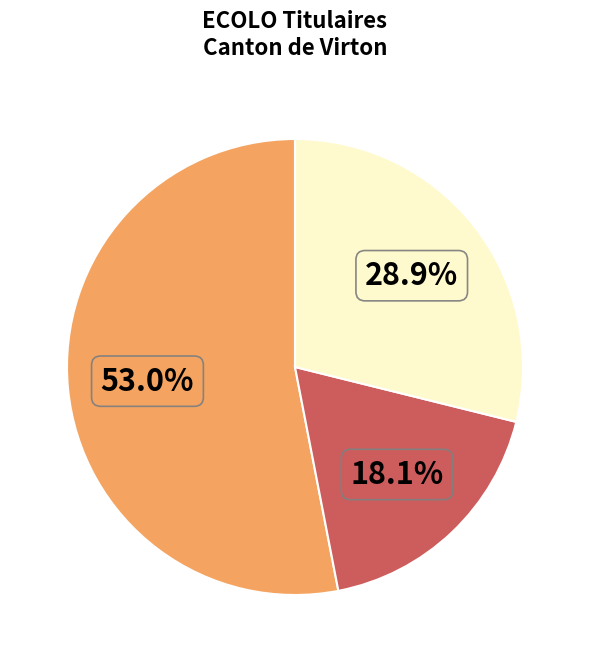

Is there a majority slice in this chart?

Yes